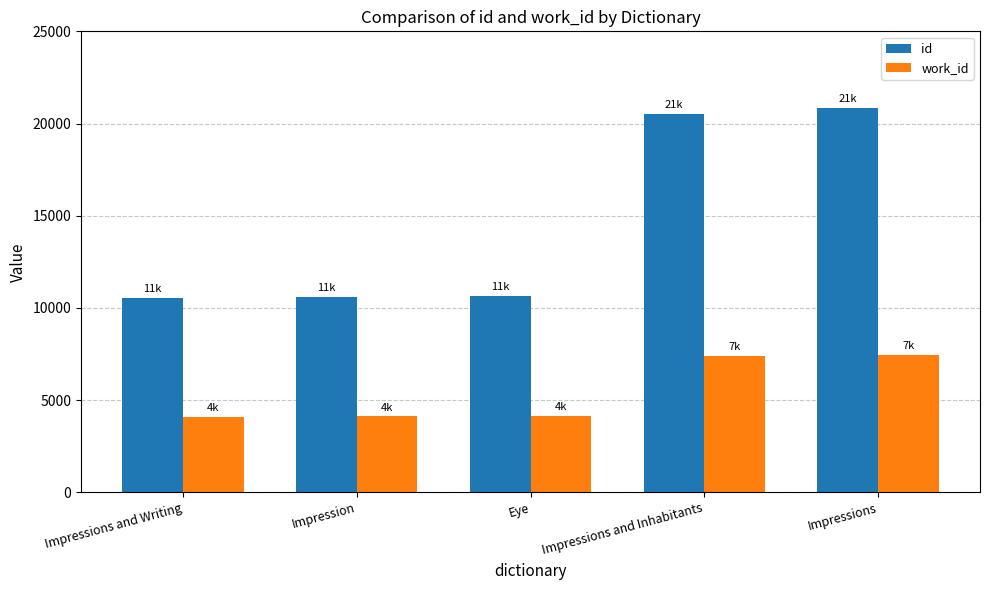

Which series has the widest spread of values?

id